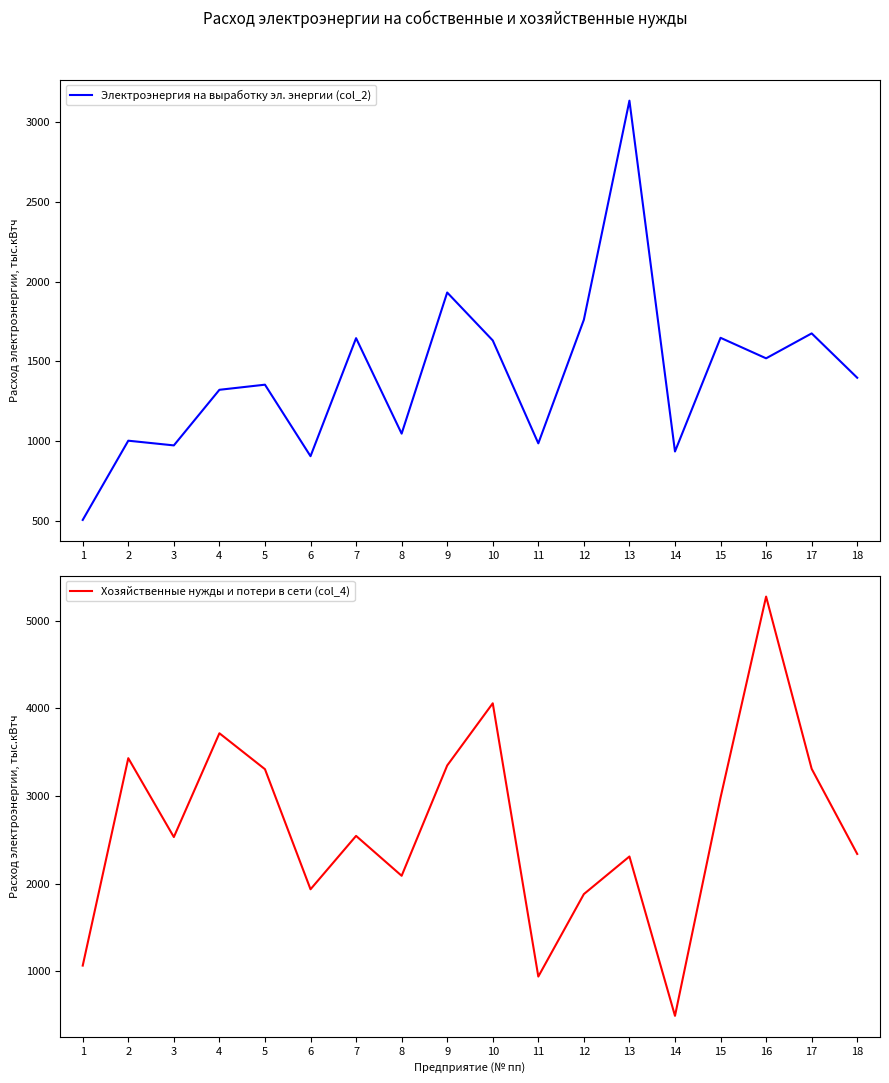

Read the Хозяйственные нужды и потери в сети (col_4) value at 1.

1065.8